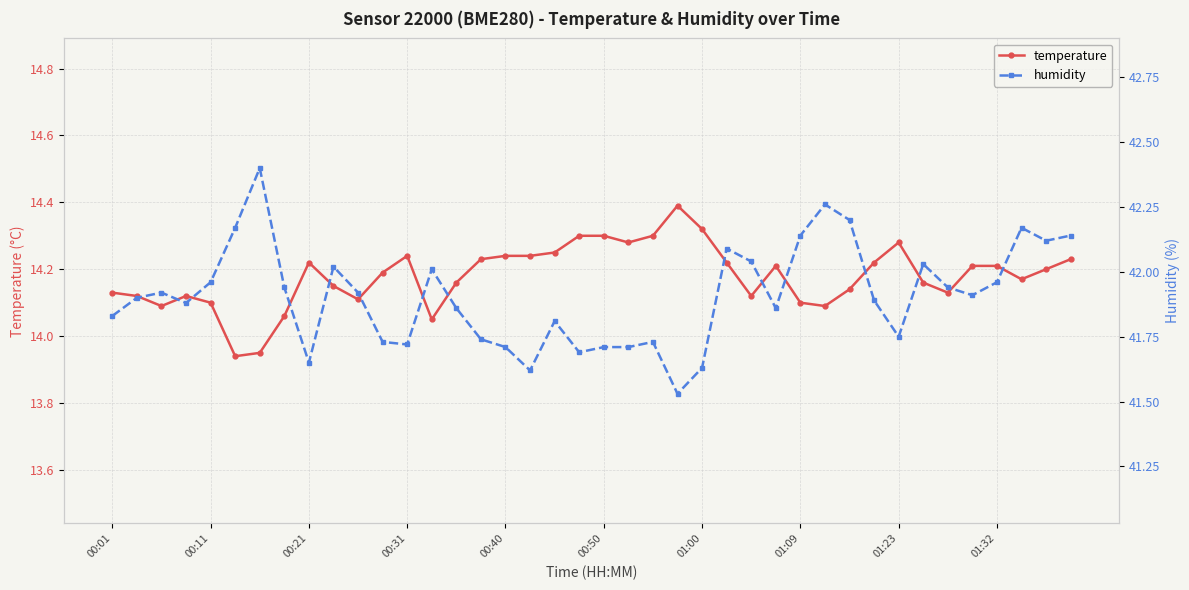

What are all the series names shown in the legend?

temperature, humidity